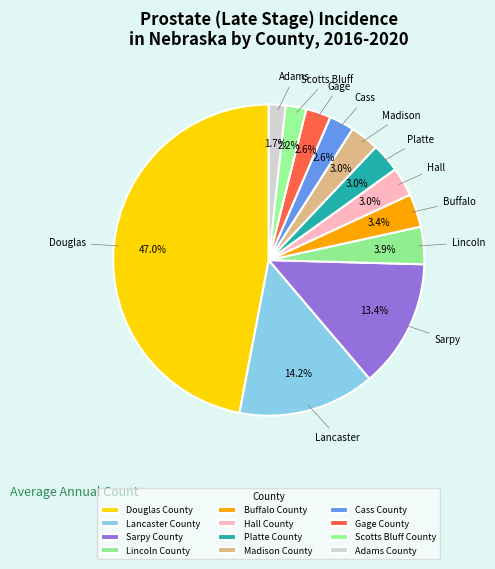

To the nearest percent, what percentage of the pie is Scotts Bluff County?

2%